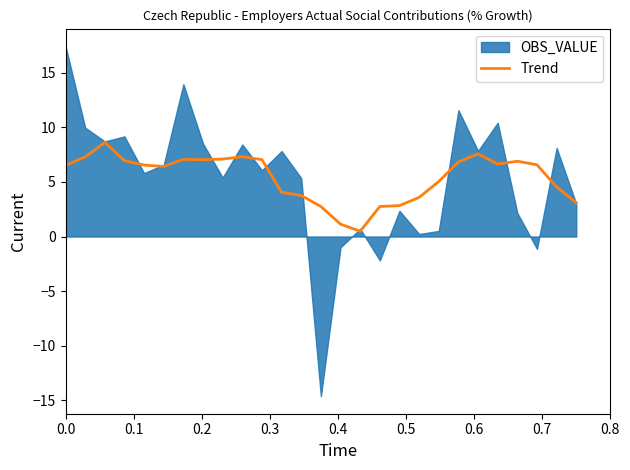

Reading right to left, extract all data points from this chart.

3.1	4.5	6.6	6.9	6.6	7.6	6.8	5.0	3.6	2.8	2.7	0.5	1.1	2.7	3.8	4.0	7.0	7.3	7.1	7.0	7.1	6.4	6.5	6.9	8.6	7.3	6.5